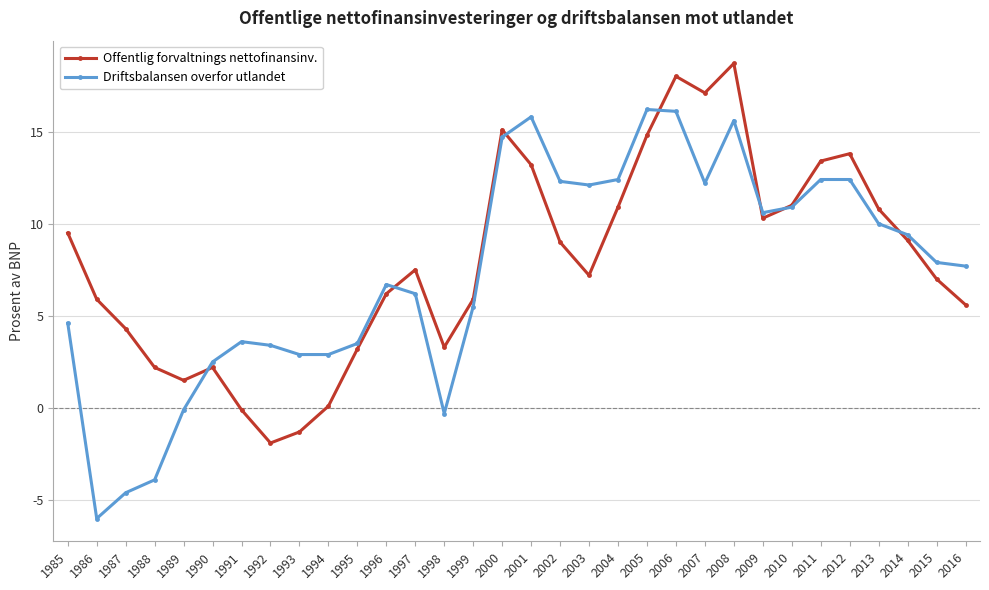

What is the value of the Driftsbalansen overfor utlandet point at the 27th from the left?

12.4